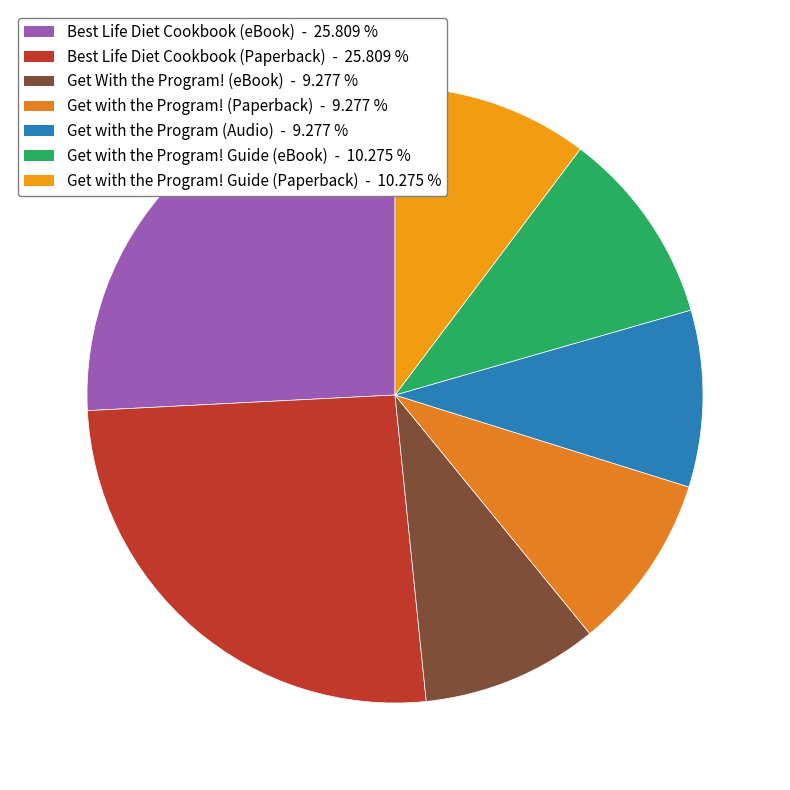

To the nearest percent, what is the difference between the Get with the Program! Guide (Paperback) and Get With the Program! (eBook) slice percentages?

1%